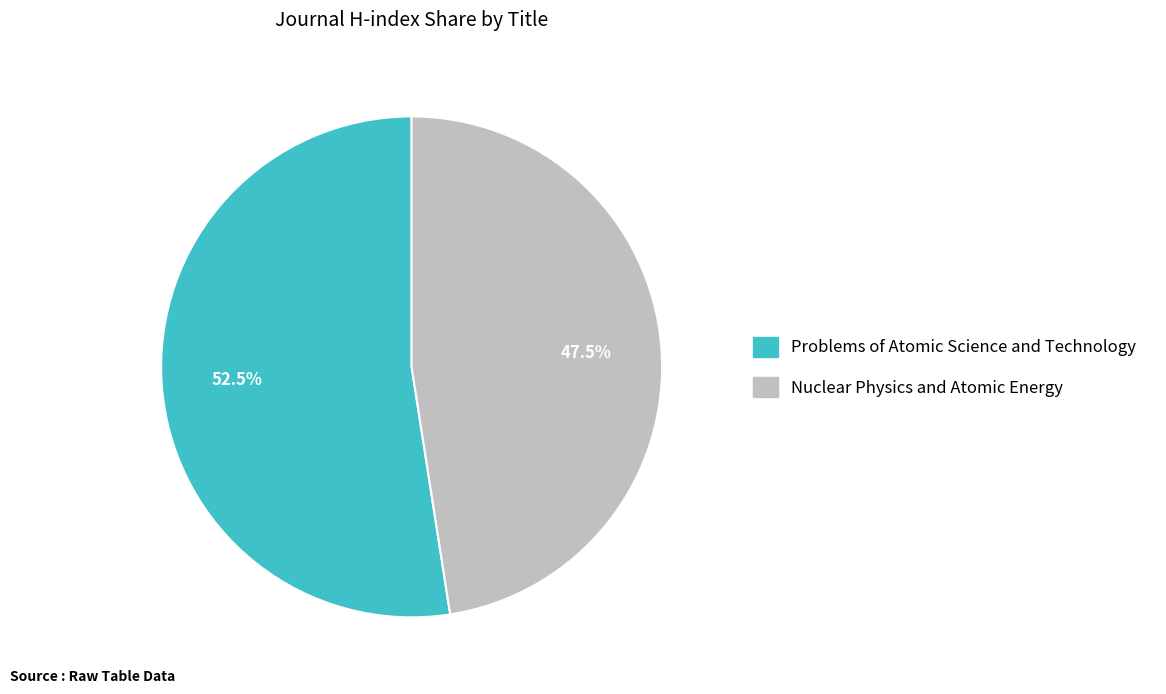

What portion of the pie excludes Nuclear Physics and Atomic Energy?

52.5%